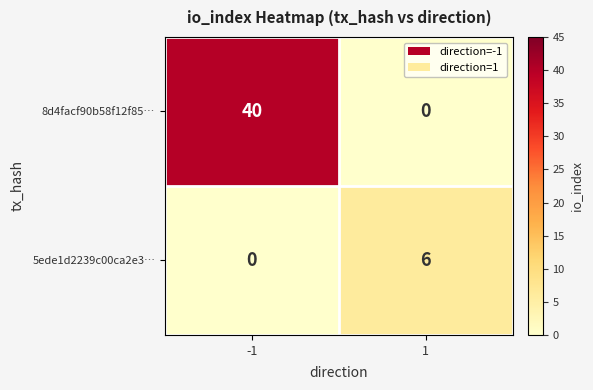

What is the average value of the 5ede1d2239c00ca2e3… series?

3